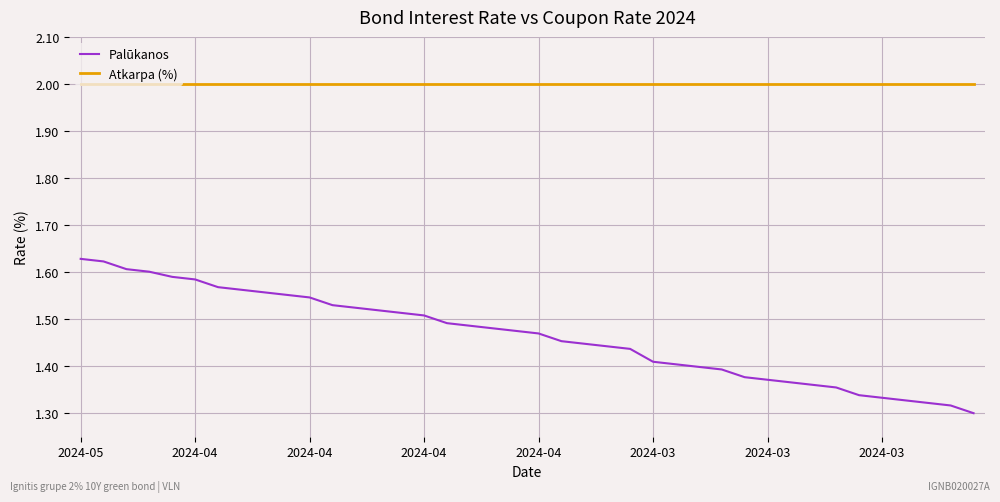

At how many categories does at least one series exceed 1?

40